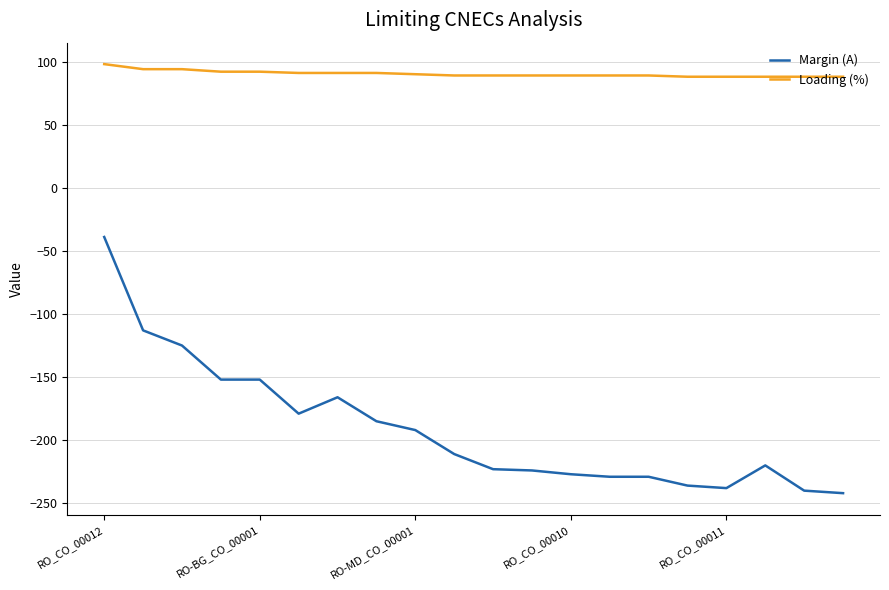

Does the chart display data point markers on the line(s)?

No